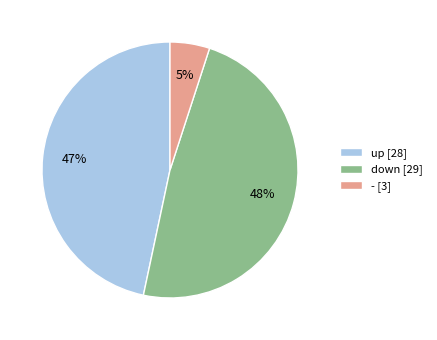

What is the largest slice in the pie chart?

down